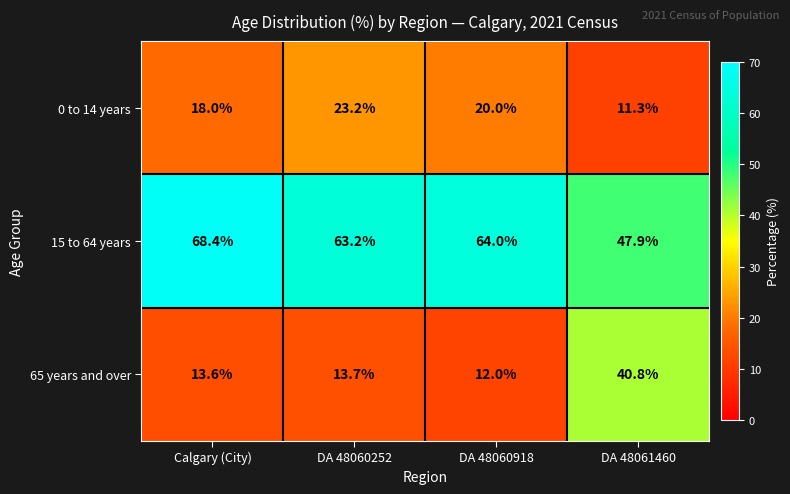

Read the 0 to 14 years value at DA 48060252.

23.2